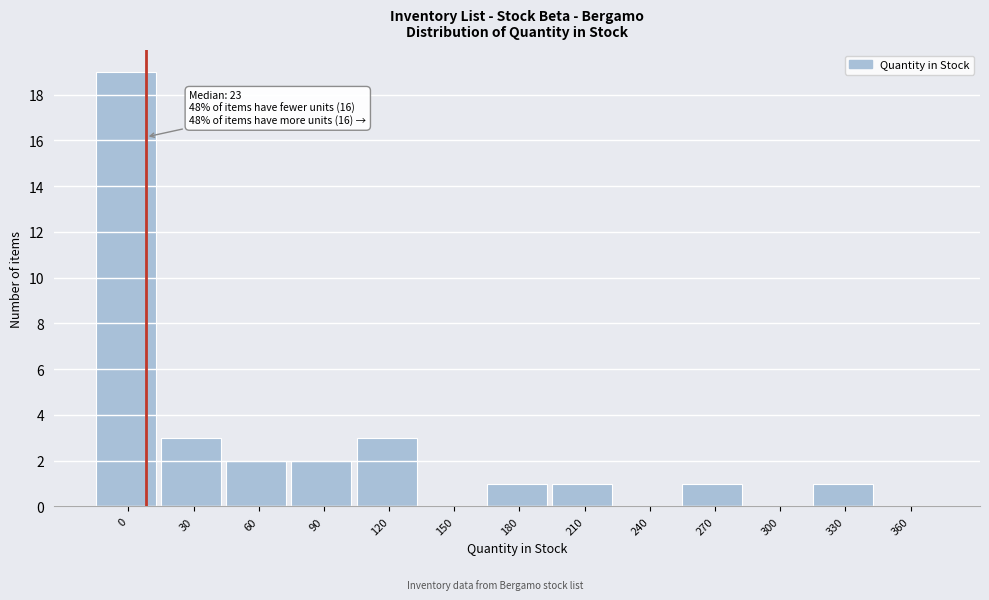

Reading left to right, transcribe all the data shown in this chart.

0=19	30=3	60=2	90=2	120=3	150=0	180=1	210=1	240=0	270=1	300=0	330=1	360=0